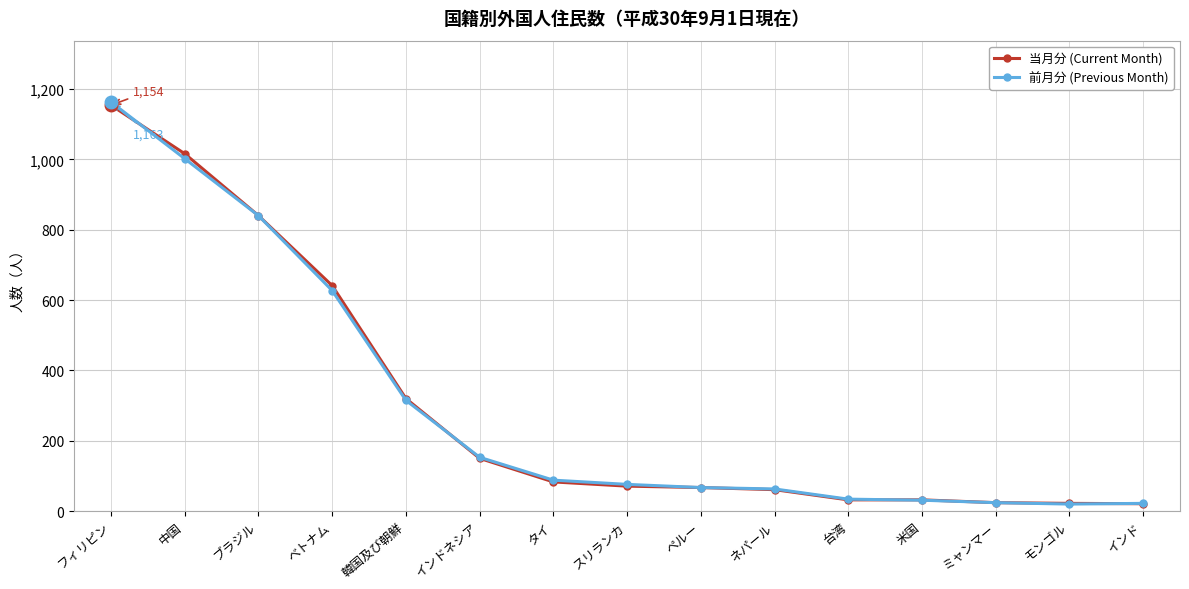

What is the total value across all series at ミャンマー?

48